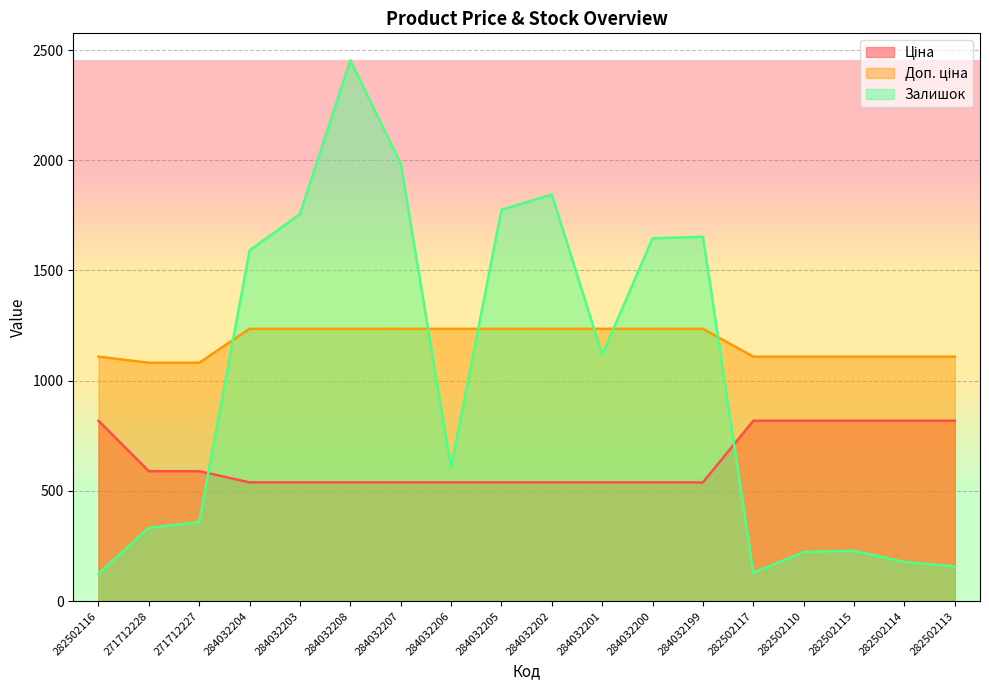

How many lines are shown in the chart?

3